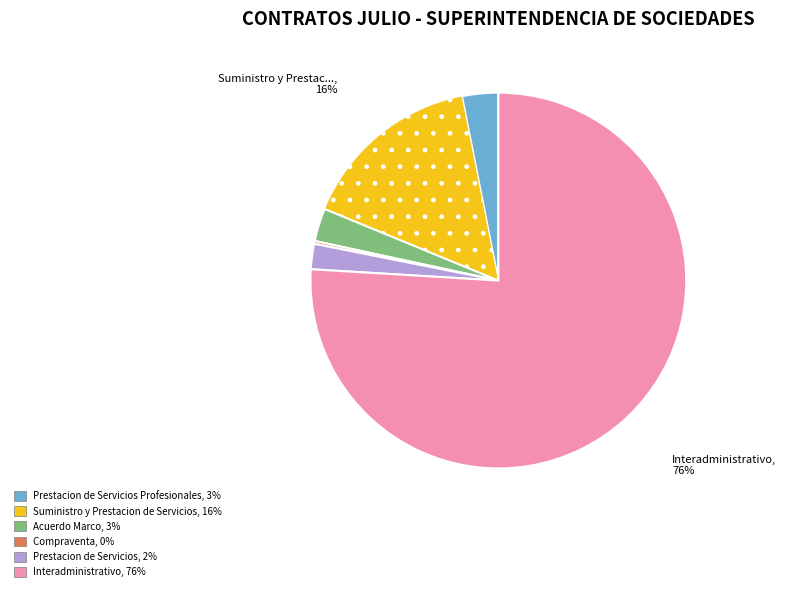

Does any single category account for the majority?

Yes